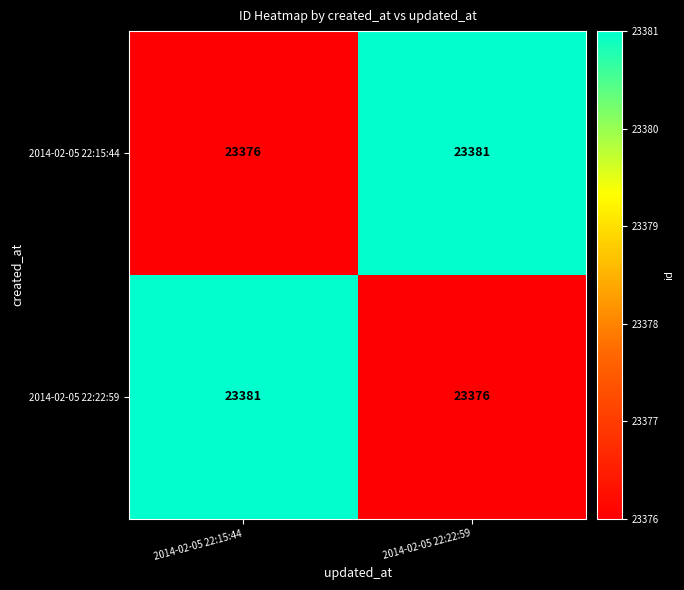

What is the difference between the highest and lowest values at 2014-02-05 22:15:44?

5